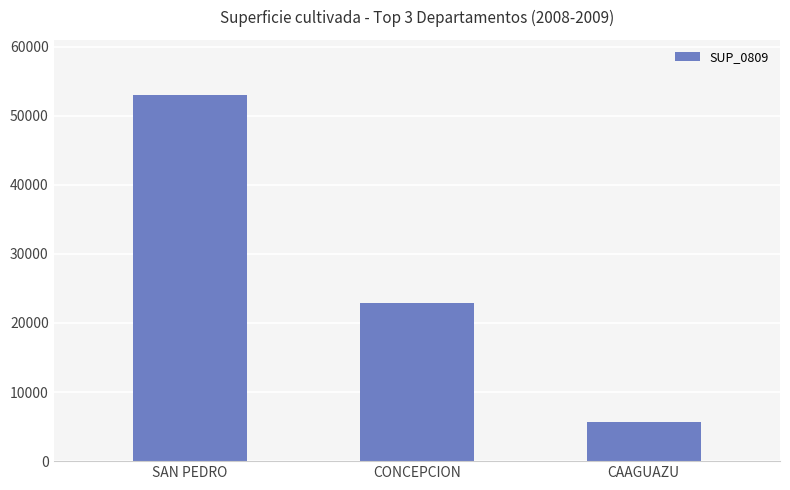

What position from the left is CAAGUAZU?

3